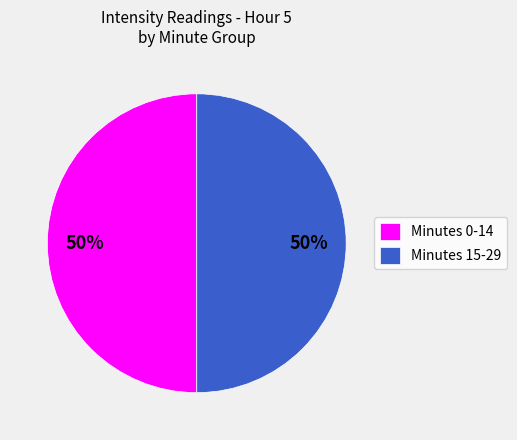

Approximately how many times larger is the value at Minutes 0-14 compared to Minutes 15-29?

1.0